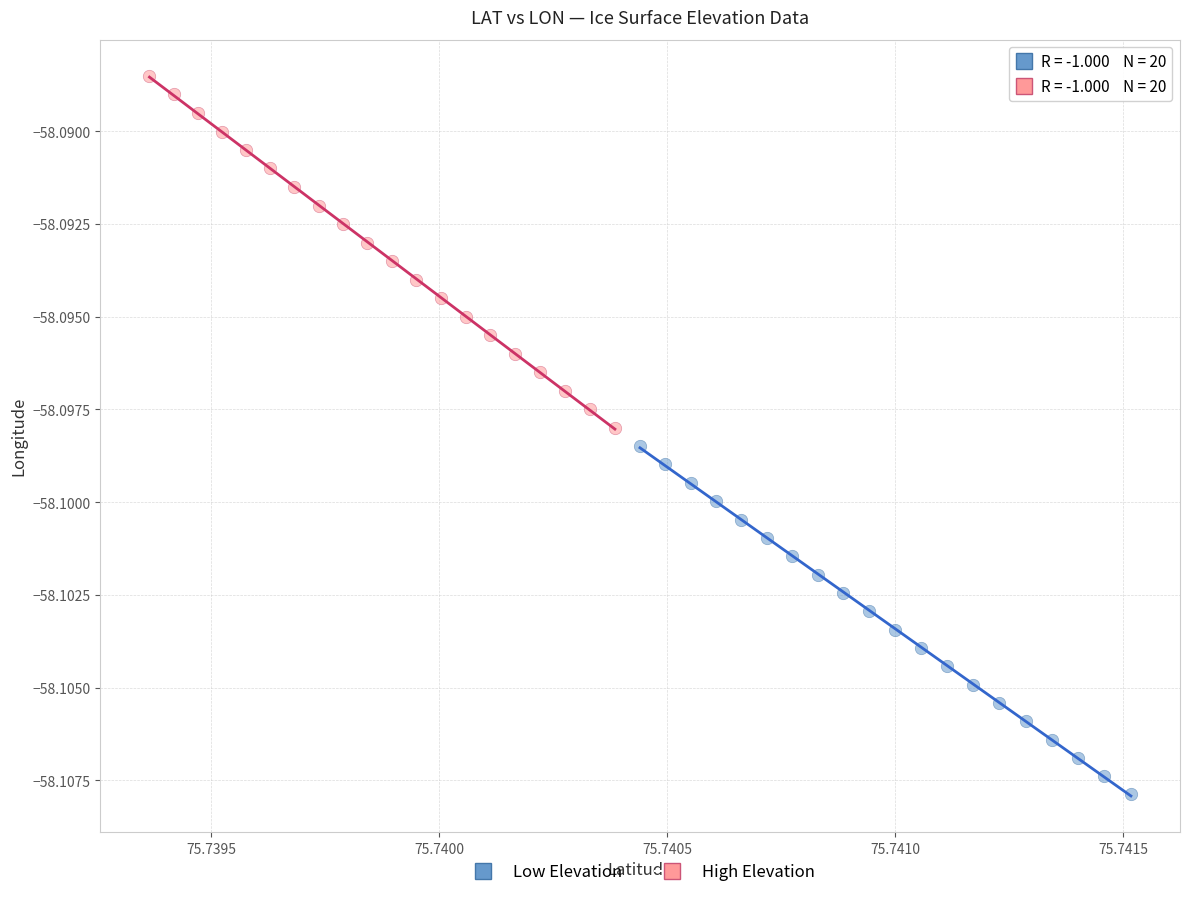

Which series contains the highest Y value?

High Elevation